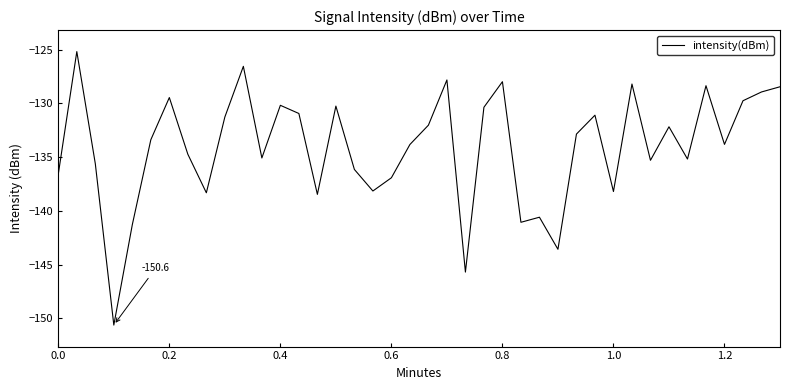

What is the maximum value shown in the chart?

-125.2